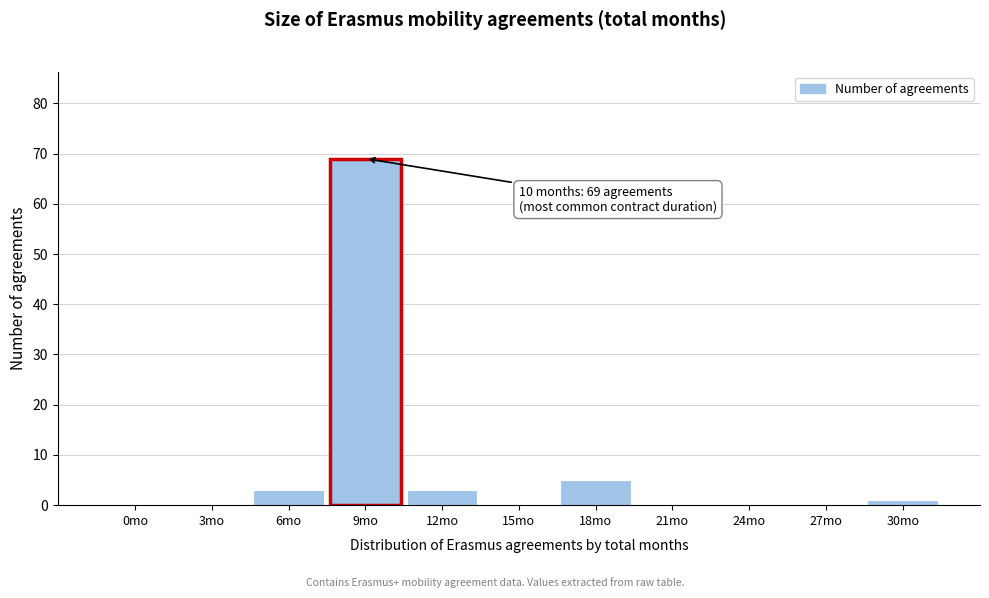

Reading left to right, list all the values displayed in this chart.

0mo=0	3mo=0	6mo=3	9mo=69	12mo=3	15mo=0	18mo=5	21mo=0	24mo=0	27mo=0	30mo=1